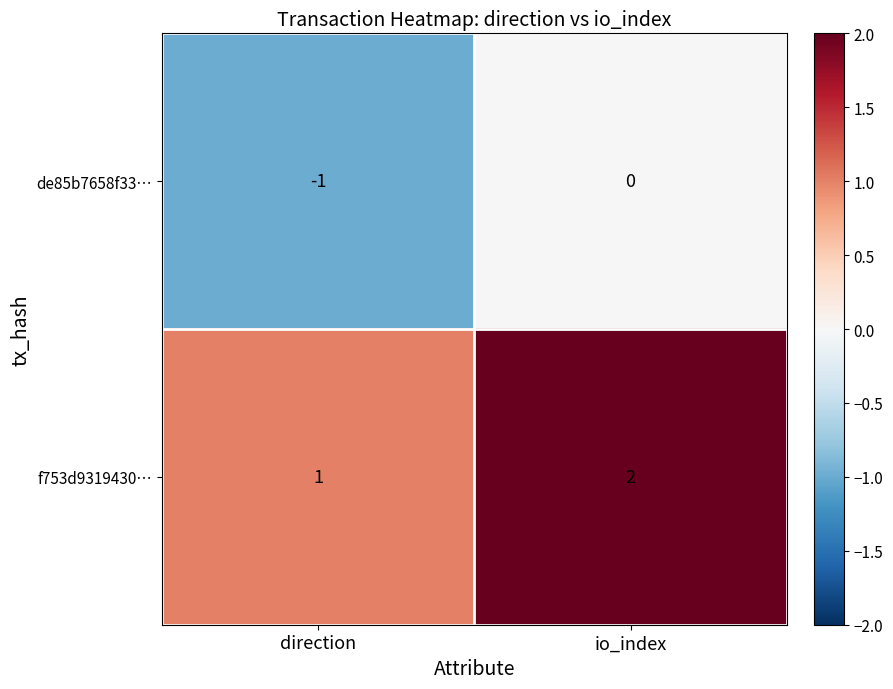

At io_index, list the series in order from largest to smallest.

f753d9319430…, de85b7658f33…